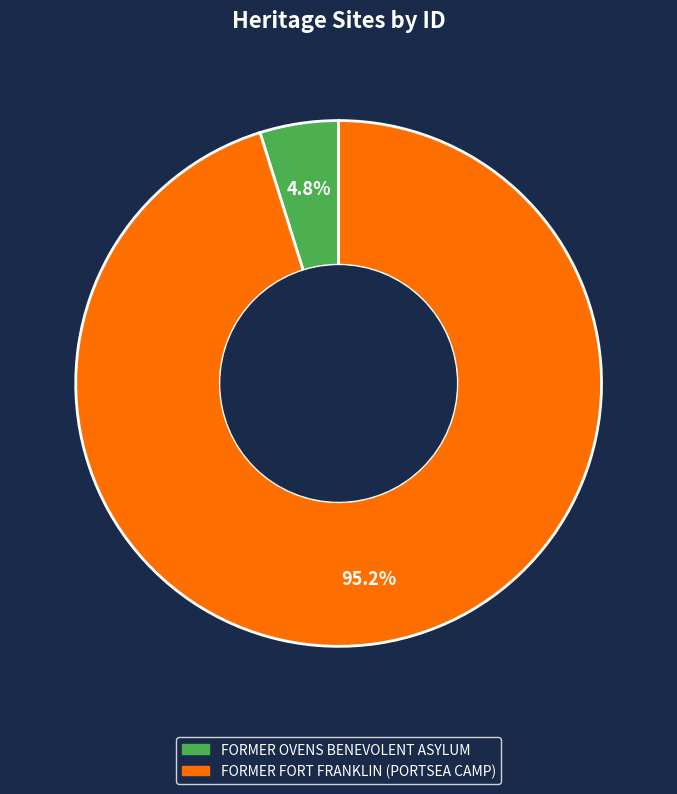

Between FORMER OVENS BENEVOLENT ASYLUM and FORMER FORT FRANKLIN (PORTSEA CAMP), which is larger?

FORMER FORT FRANKLIN (PORTSEA CAMP)